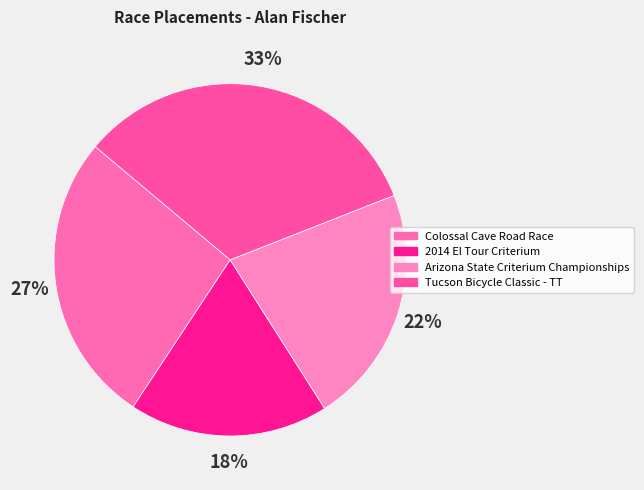

What is the largest slice in the pie chart?

Tucson Bicycle Classic - TT